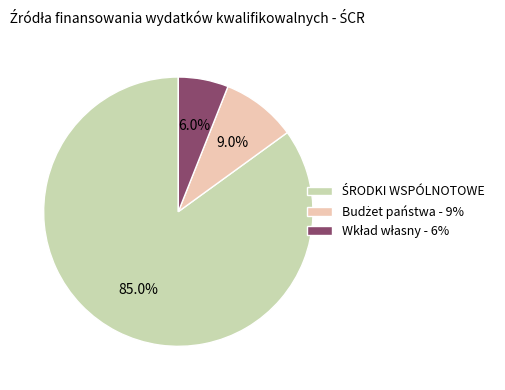

Does any single category account for the majority?

Yes